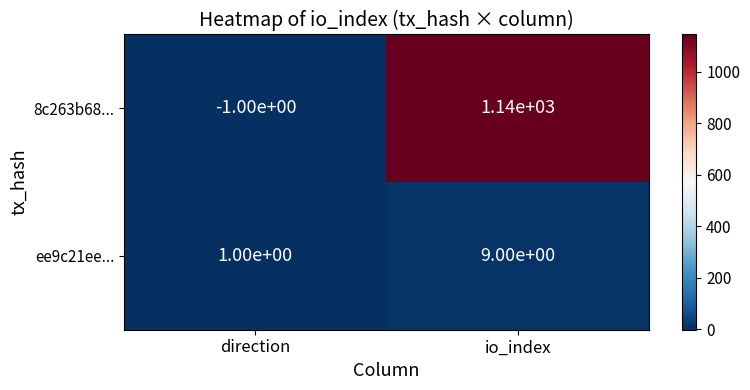

What is the sum of all 8c263b68... values?

1139